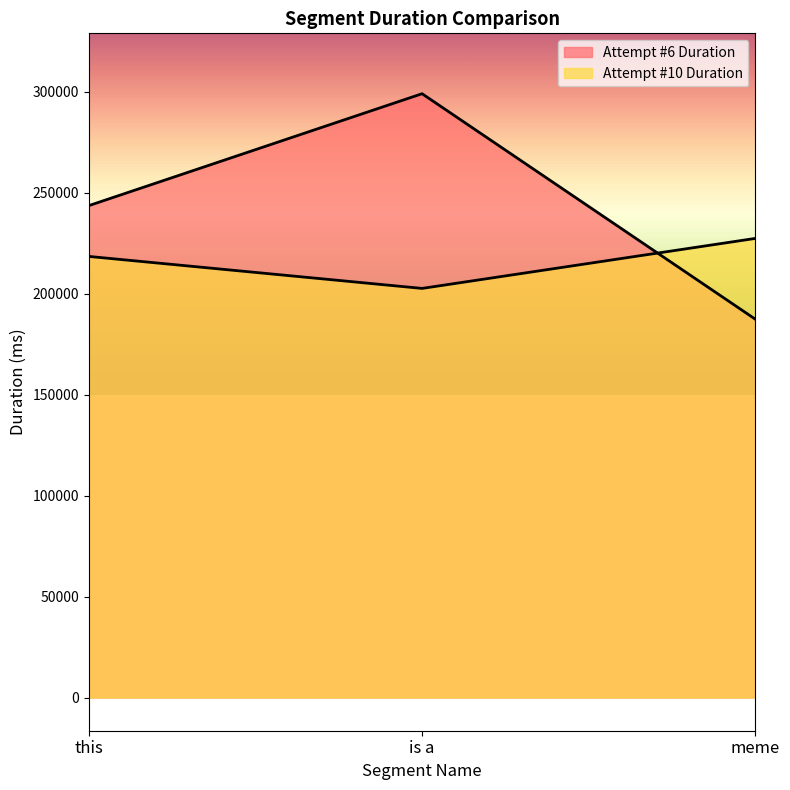

Count the Attempt #6 Duration values in the range 187408 to 299139.

3